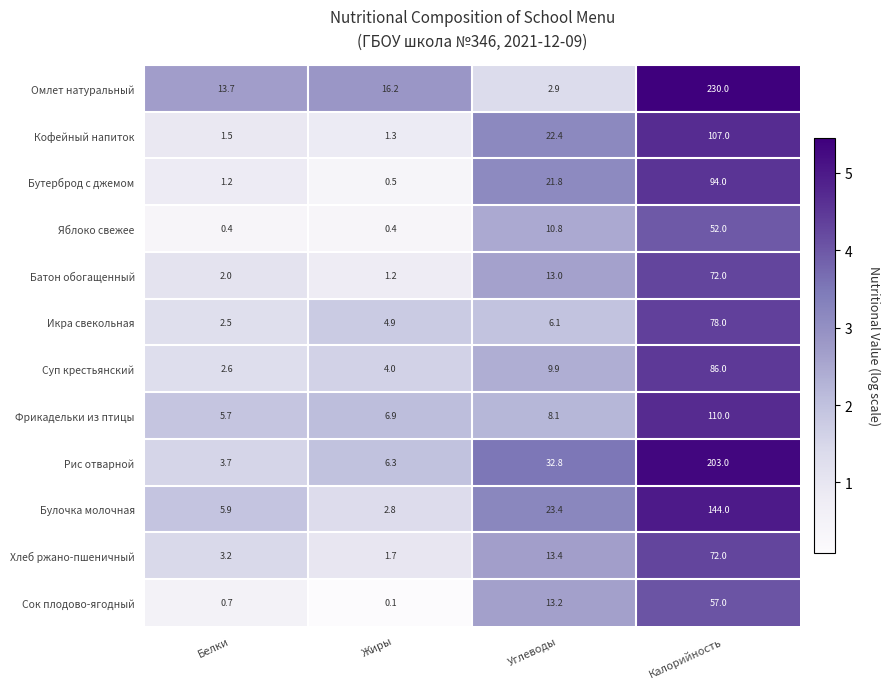

What is the greatest value displayed?

230.0